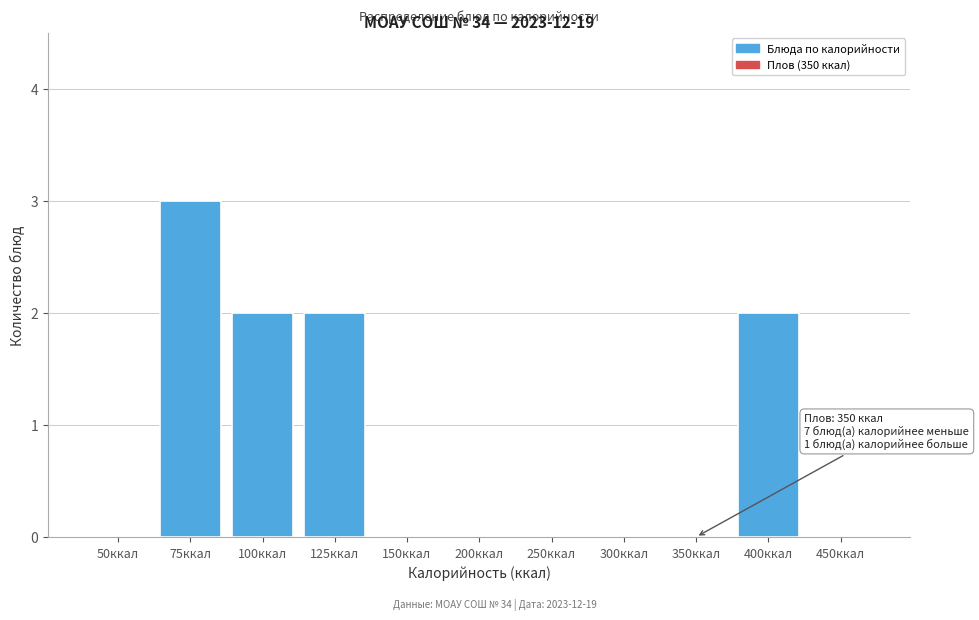

Reading left to right, transcribe all the data shown in this chart.

50ккал=0	75ккал=3	100ккал=2	125ккал=2	150ккал=0	200ккал=0	250ккал=0	300ккал=0	350ккал=0	400ккал=2	450ккал=0